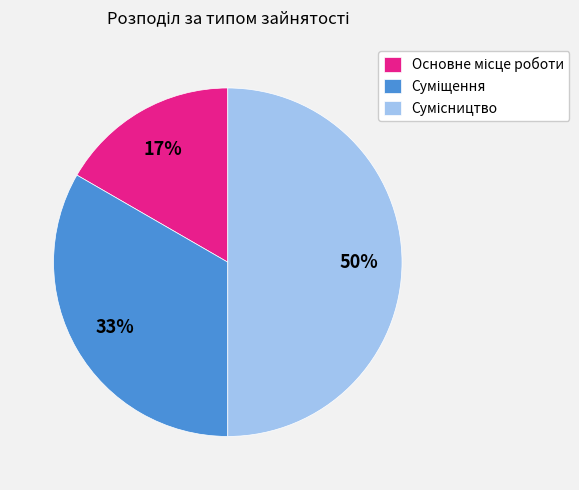

To the nearest percent, what is the average slice percentage?

33%